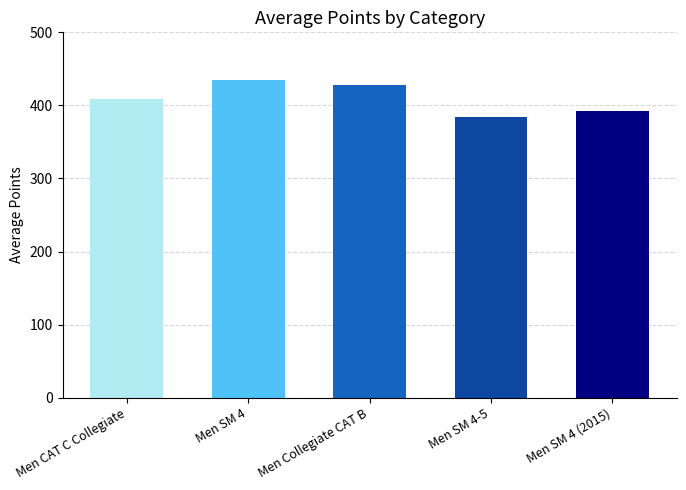

At which category does the chart reach its minimum across all series?

Men SM 4-5